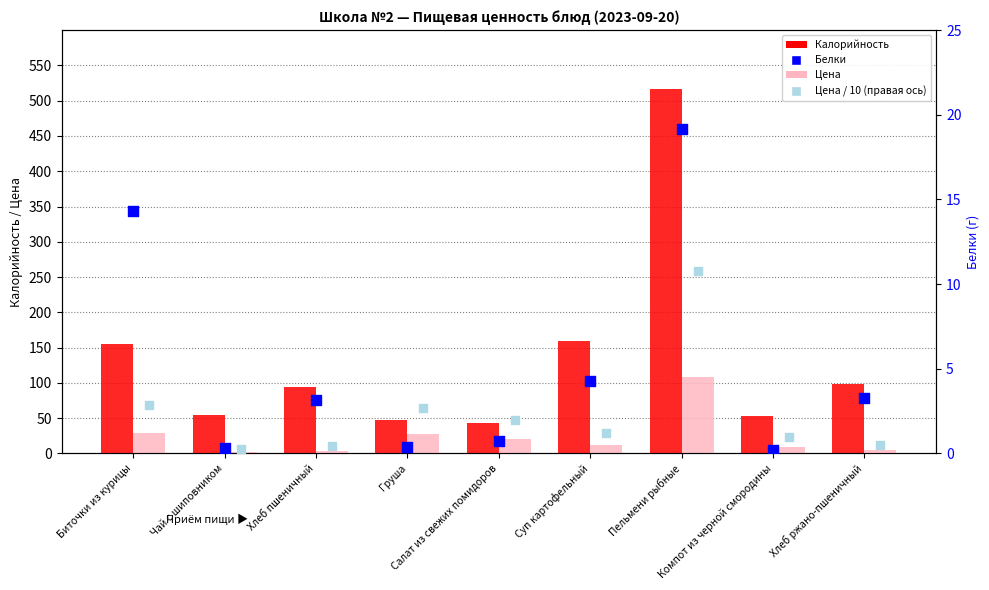

Which series has the largest total across all categories?

Калорийность